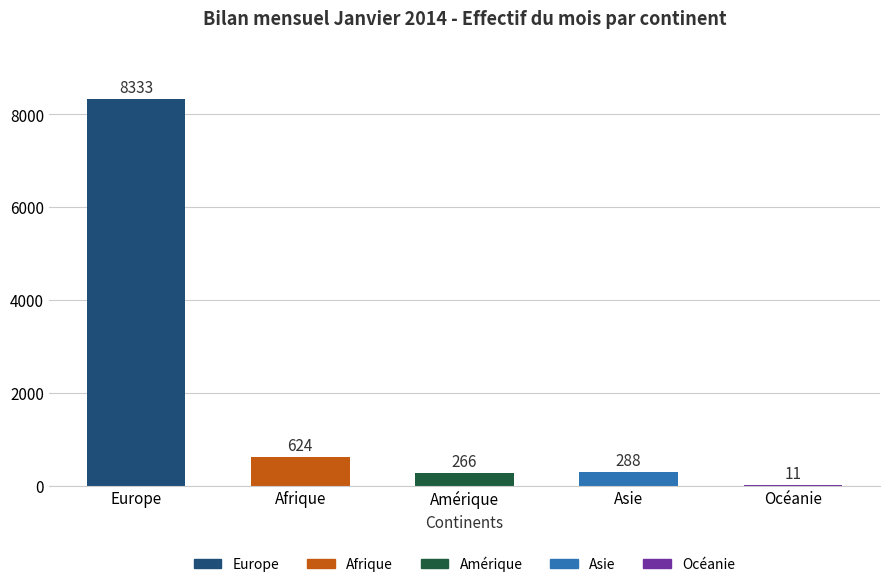

At which label does the data first exceed 288?

Europe